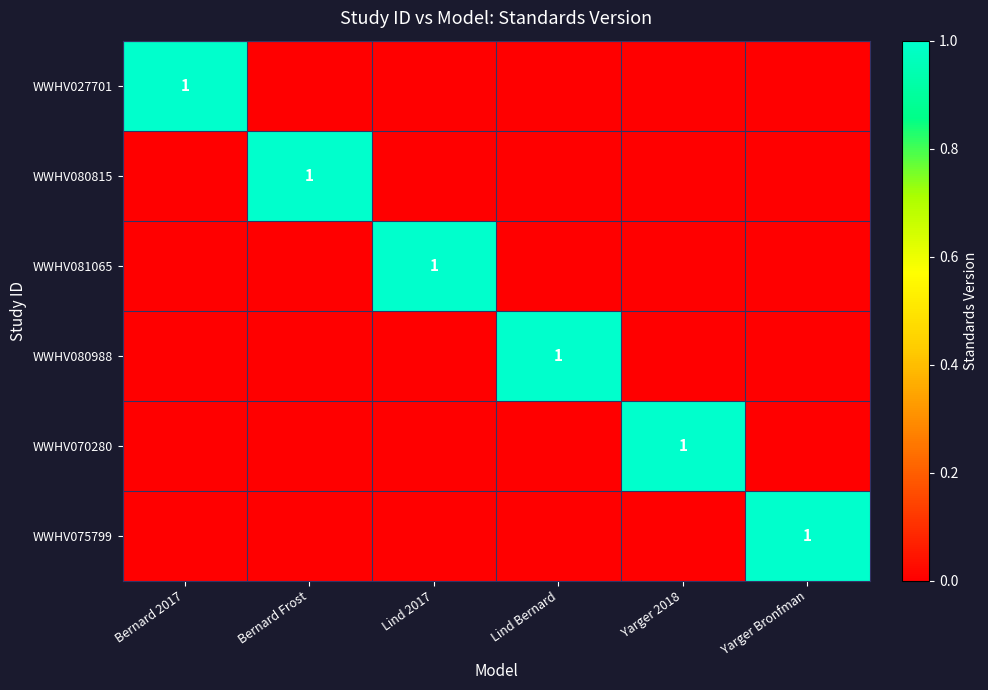

Count the WWHV080988 values in the range 0 to 1.

6